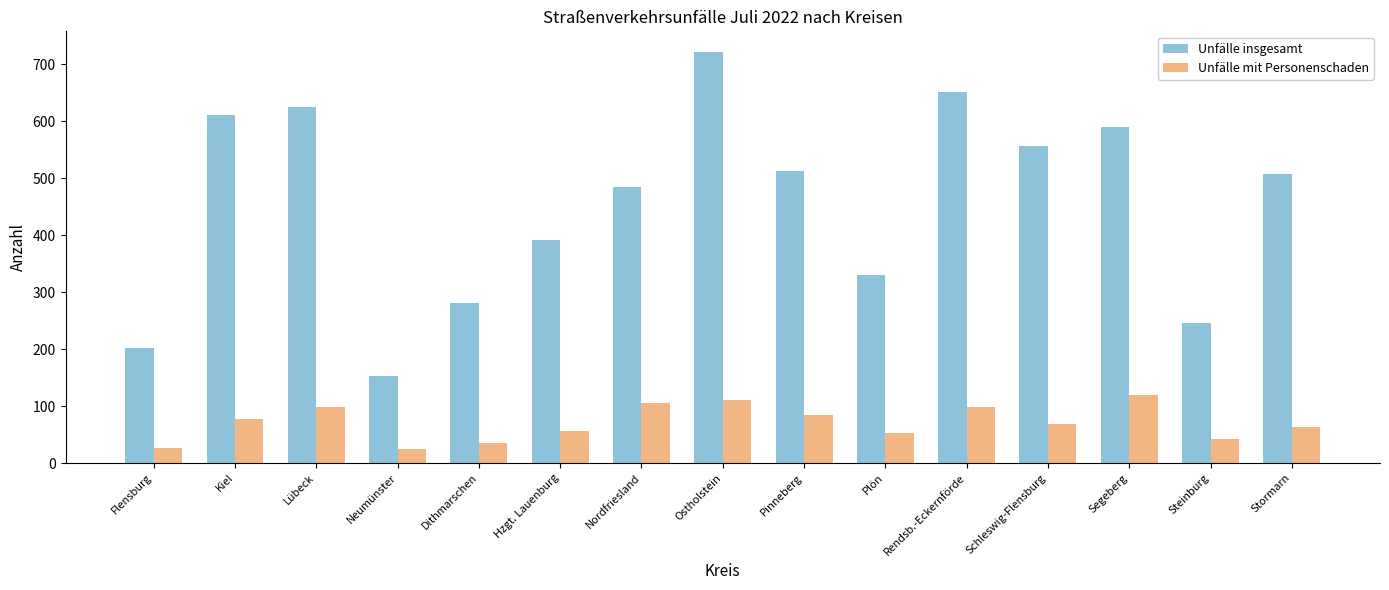

Rank the series at Hzgt. Lauenburg from lowest to highest value.

Unfälle mit Personenschaden, Unfälle insgesamt